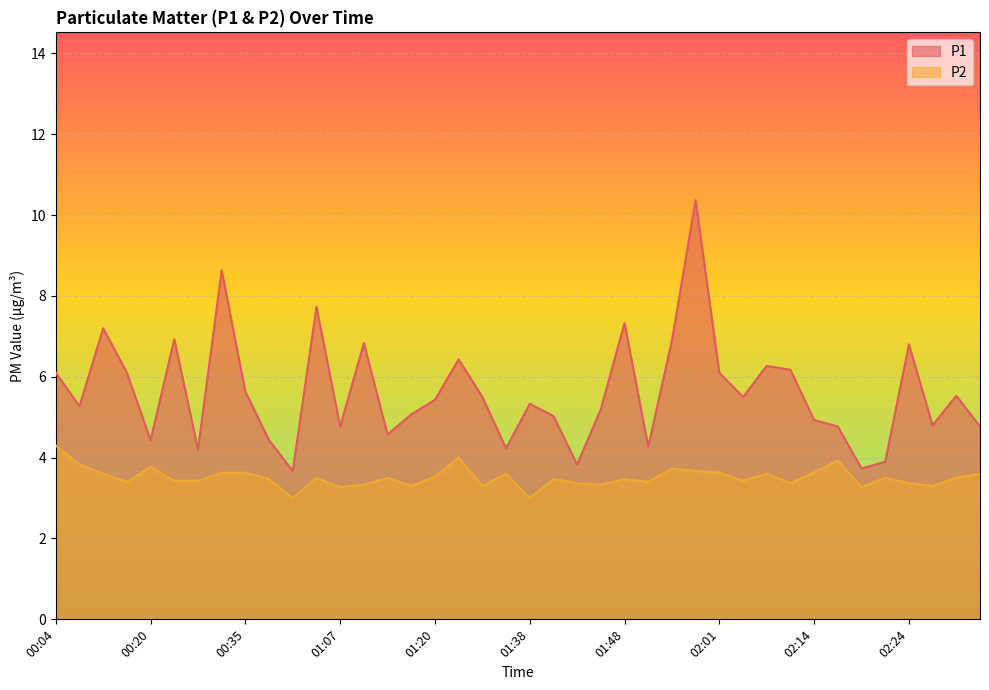

What is the sum of the P1 values at 02:07 and 02:24?

12.3